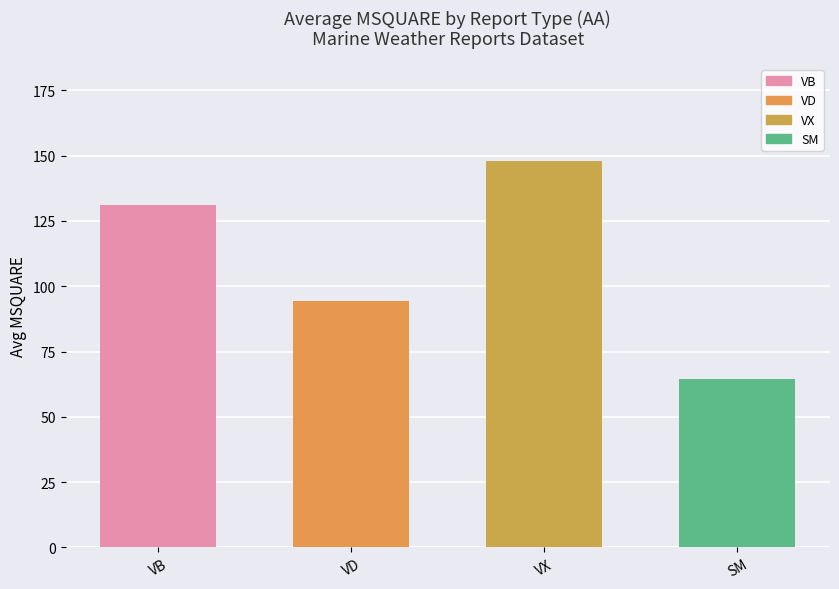

Which label corresponds to the smallest value in the chart?

SM